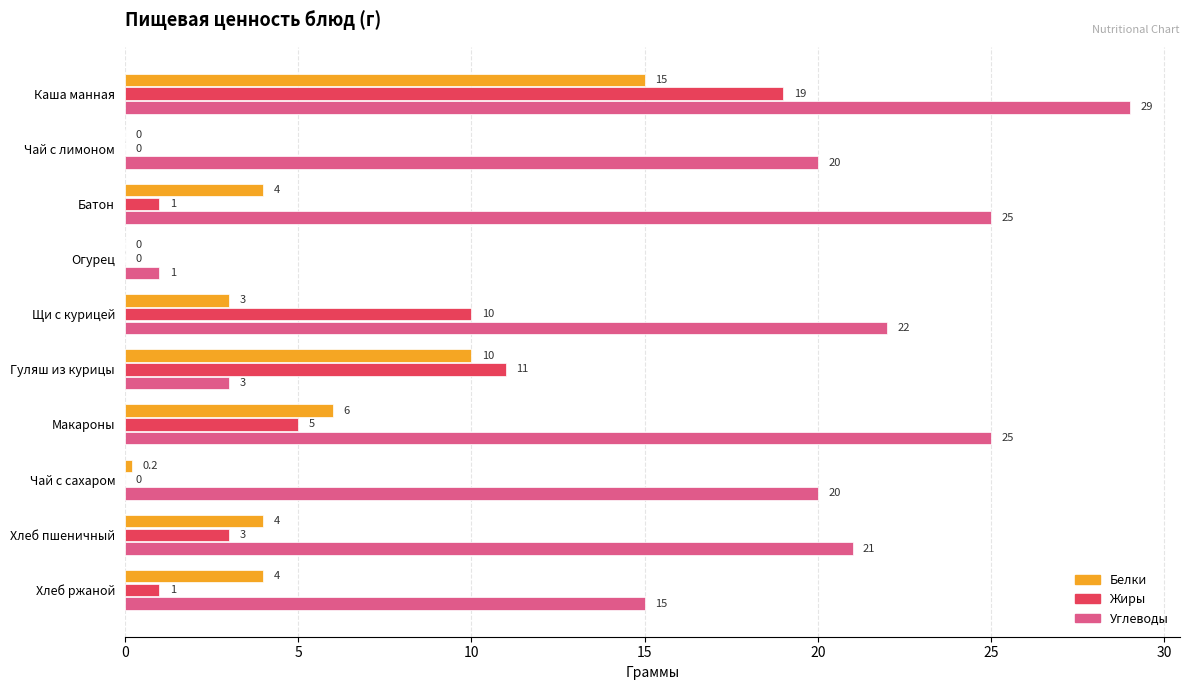

How many categories are shown in the chart?

10